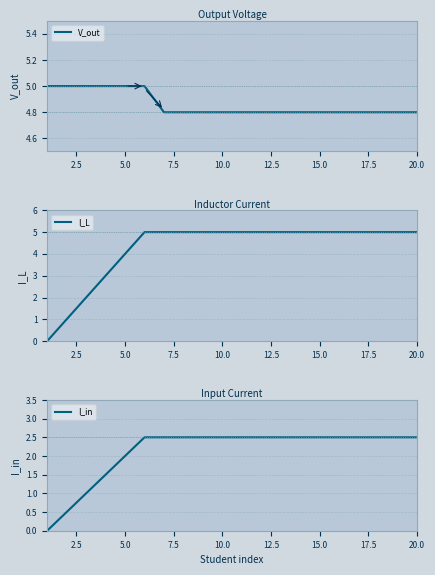

What is the difference between the second highest and minimum values in the V_out series?

0.2